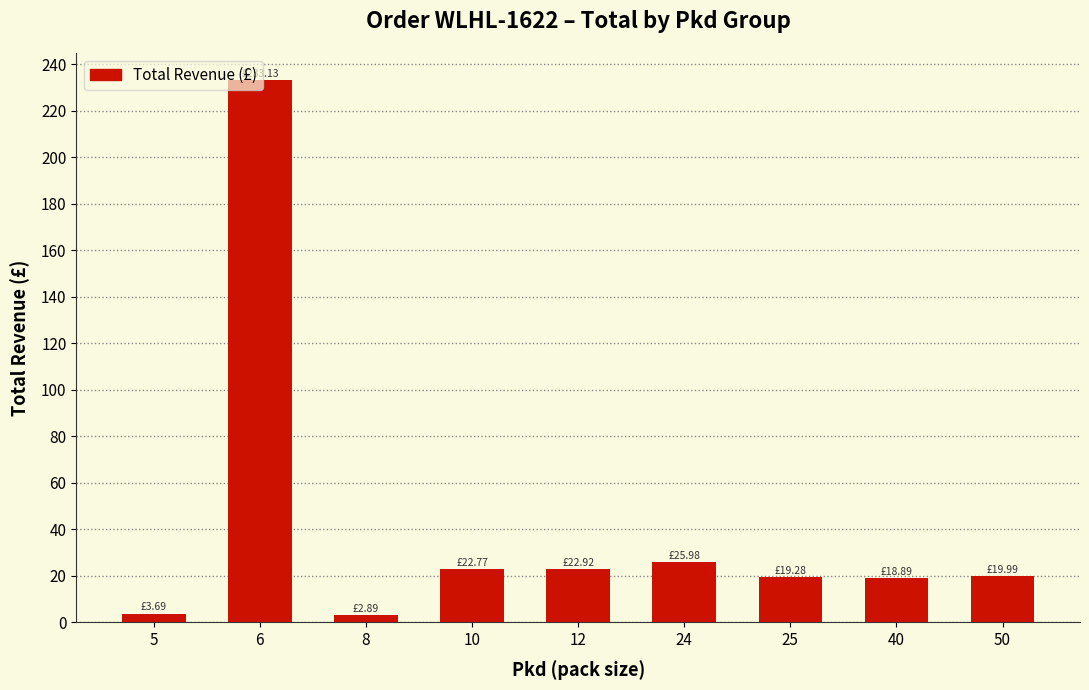

How many series are shown in this chart?

1